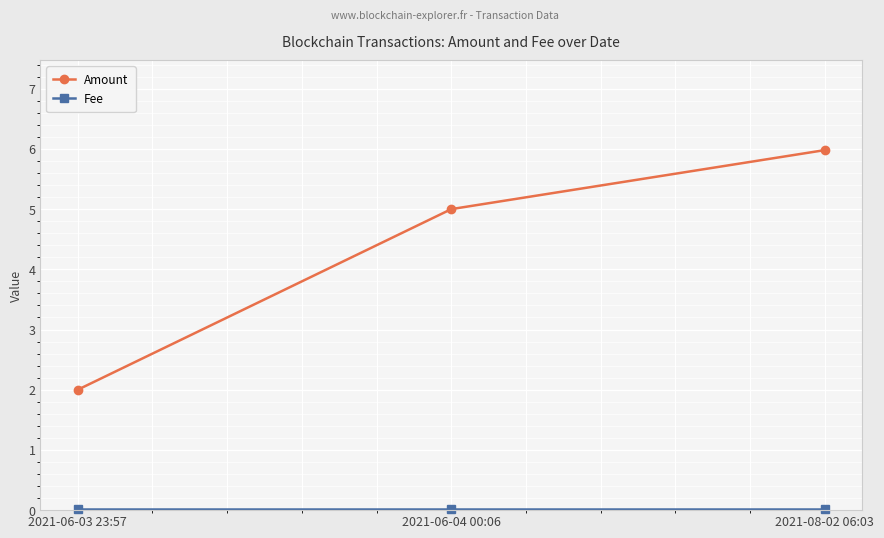

At which category is the sum across all series the highest?

2021-08-02 06:03